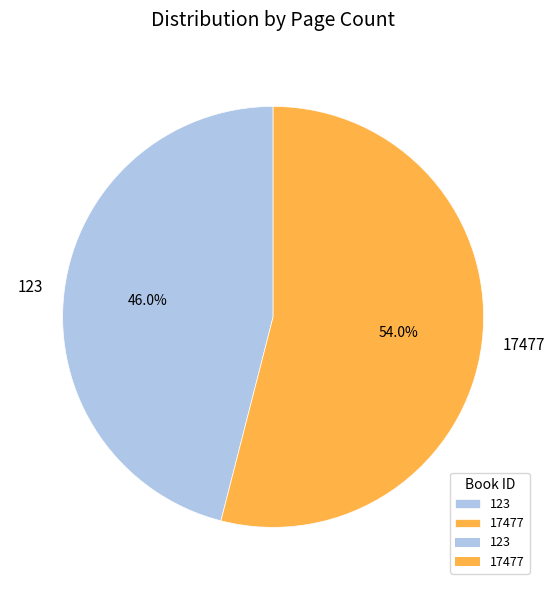

To the nearest percent, what is the difference between the 123 and 17477 slice percentages?

8%